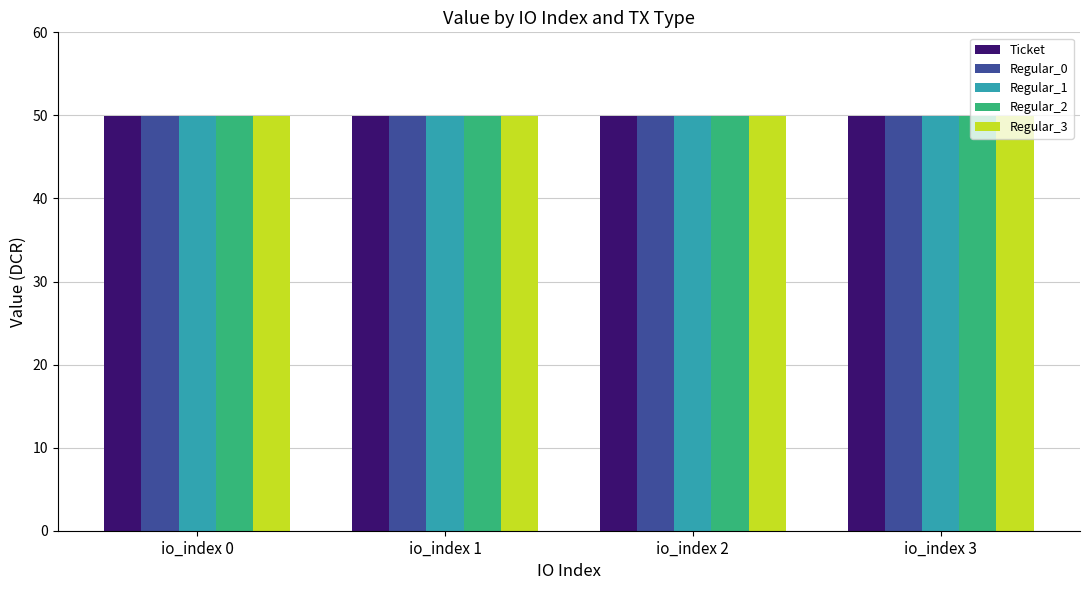

How many data points does each series have?

4